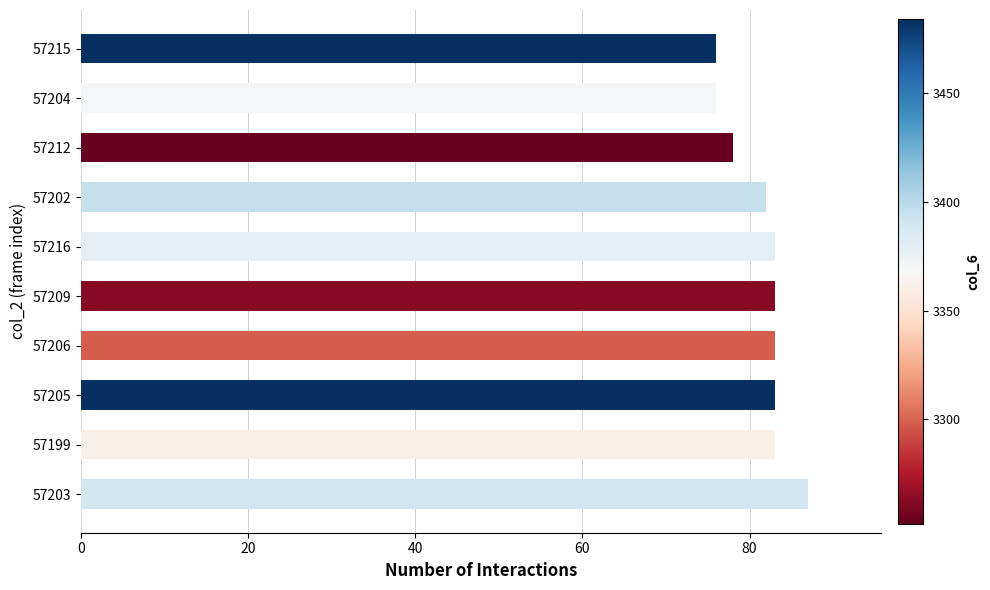

Approximately how many times larger is the value at 57206 compared to 57212?

1.1